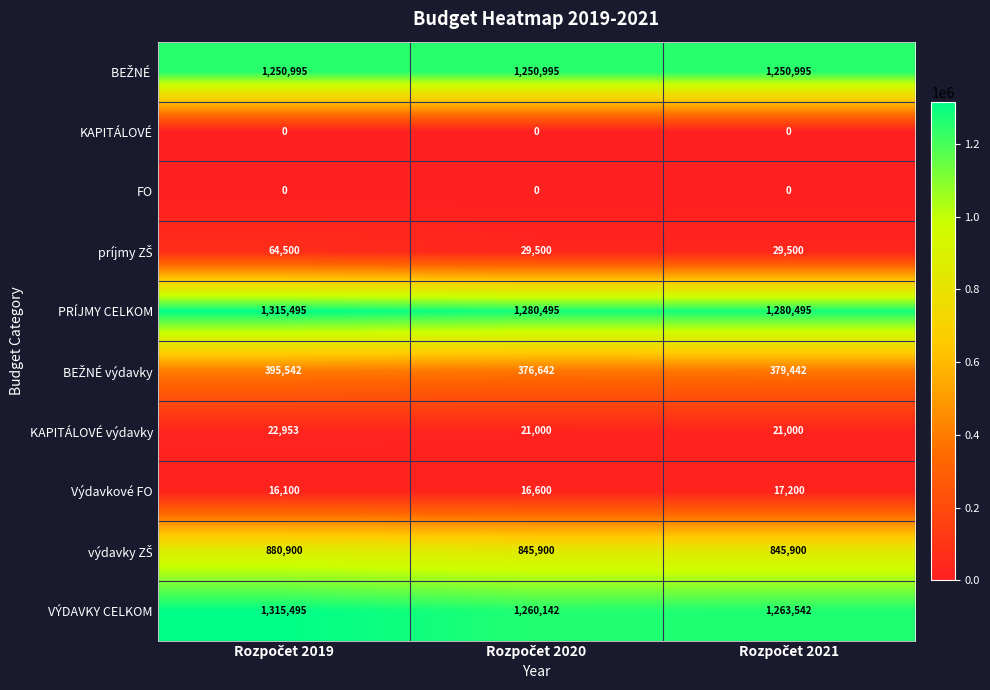

At how many categories does at least one series exceed 273240?

3